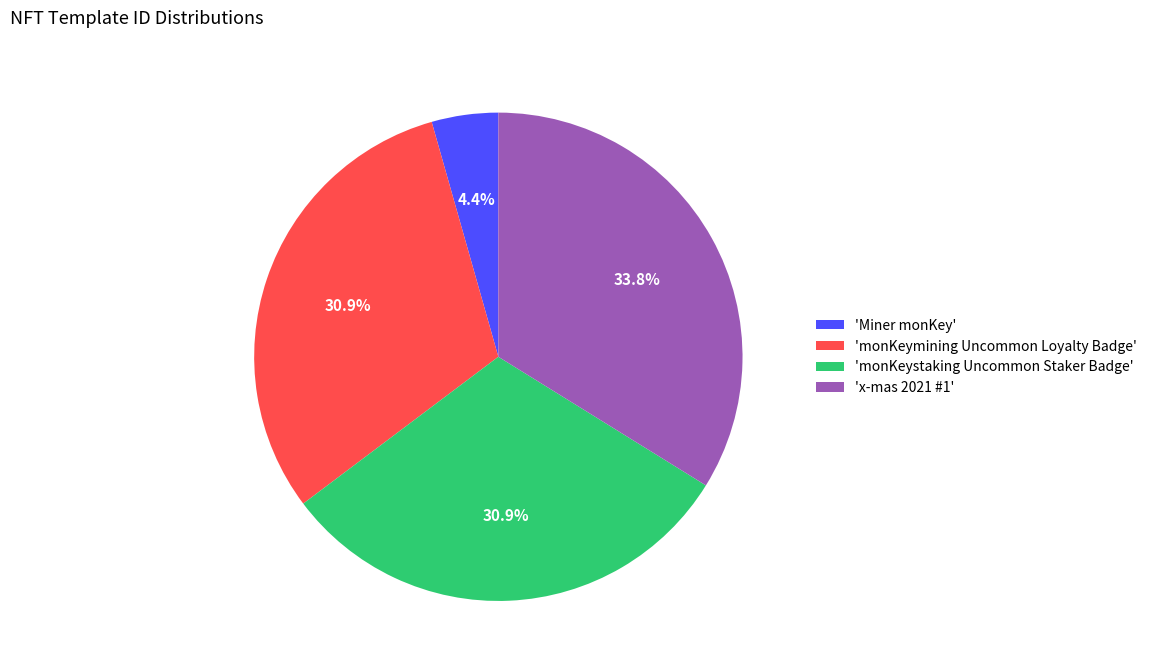

To the nearest percent, what is the difference between the largest and smallest slice percentages?

29%